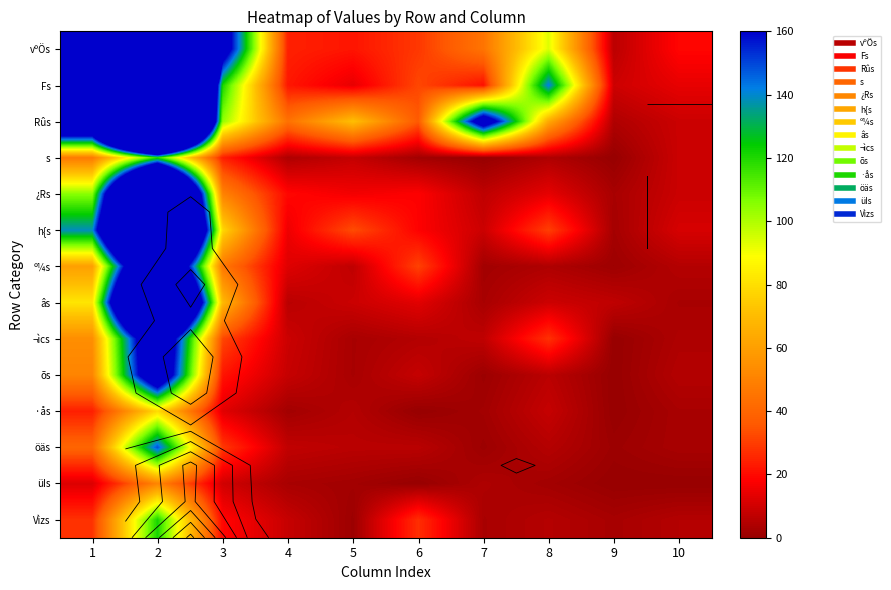

Is it true that h{s equals 76.0 at 1?

False